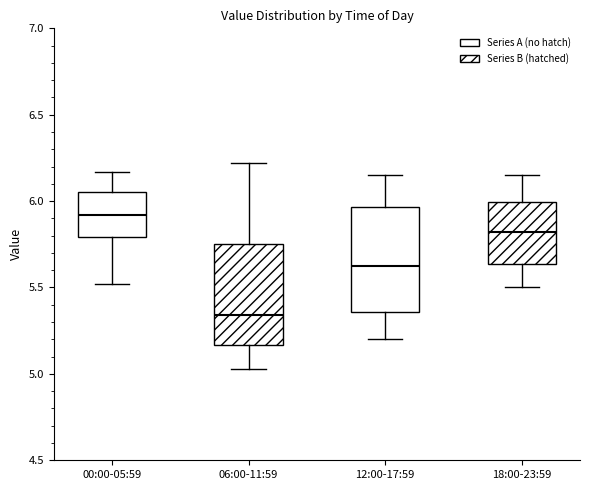

Where does the upper whisker of the box for 06:00-11:59 end on the y-axis? The values are not printed on the chart, so give them approximately, as read against the axis.

6.20